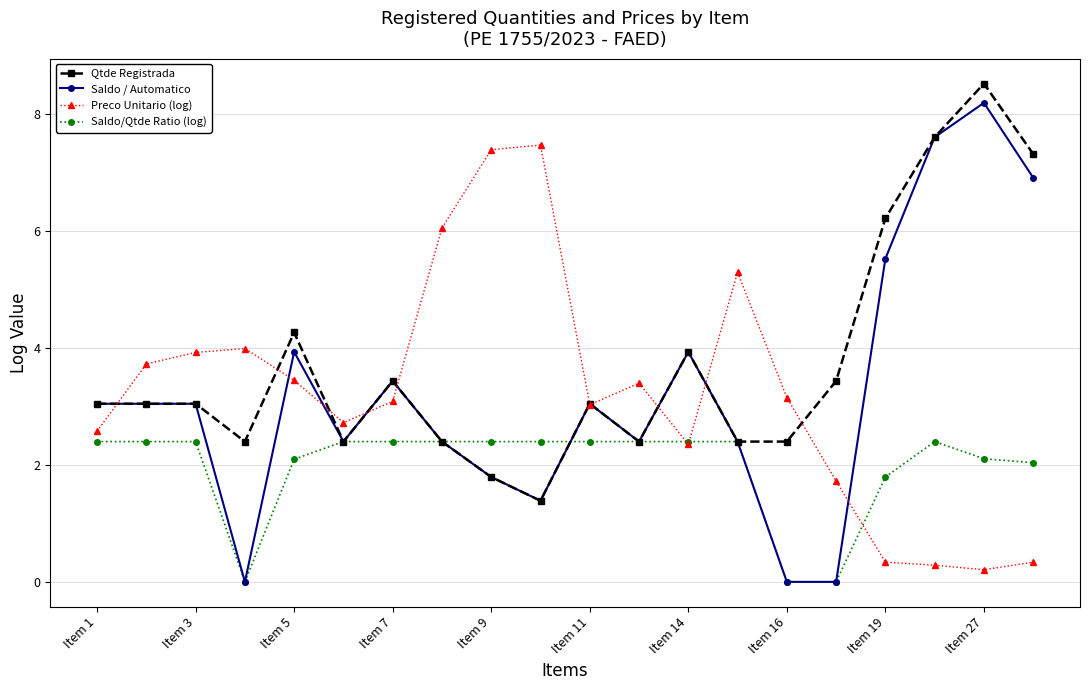

True or false: Saldo / Automatico has more than 1 points higher than both neighbors.

True